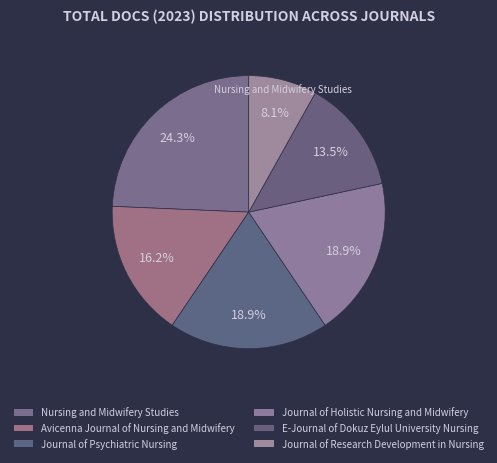

Count the number of slices in the pie.

6